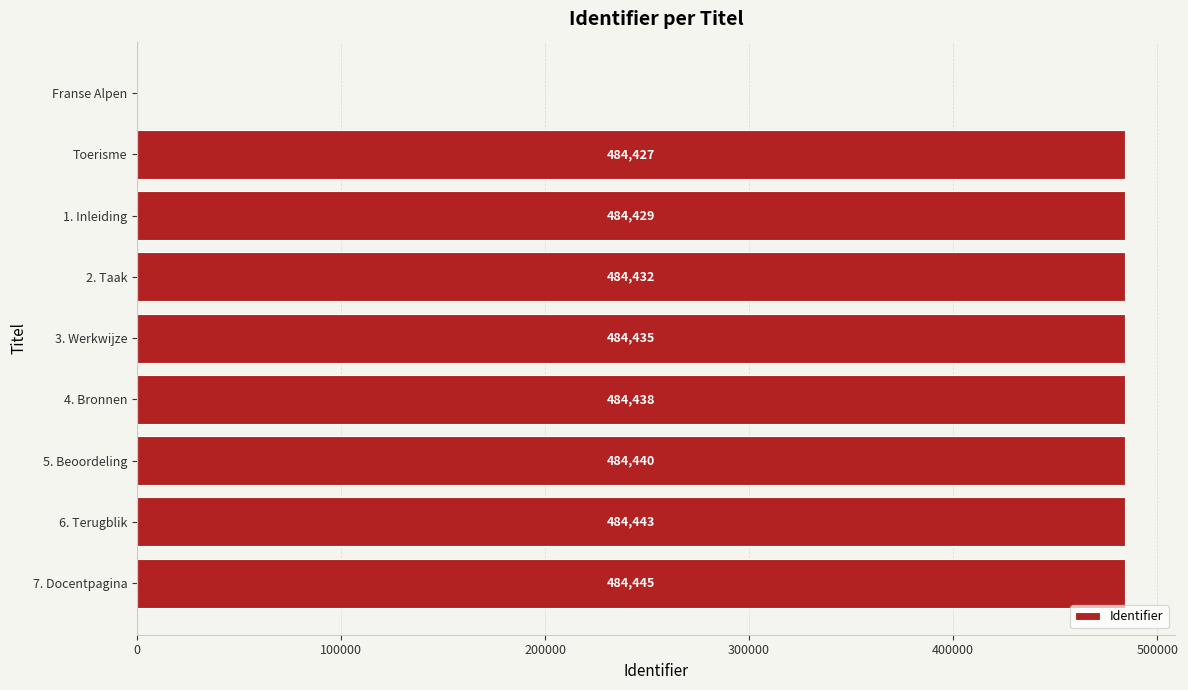

Reading top to bottom, what are all the values shown in this chart?

Franse Alpen=0	Toerisme=484427	1. Inleiding=484429	2. Taak=484432	3. Werkwijze=484435	4. Bronnen=484438	5. Beoordeling=484440	6. Terugblik=484443	7. Docentpagina=484445